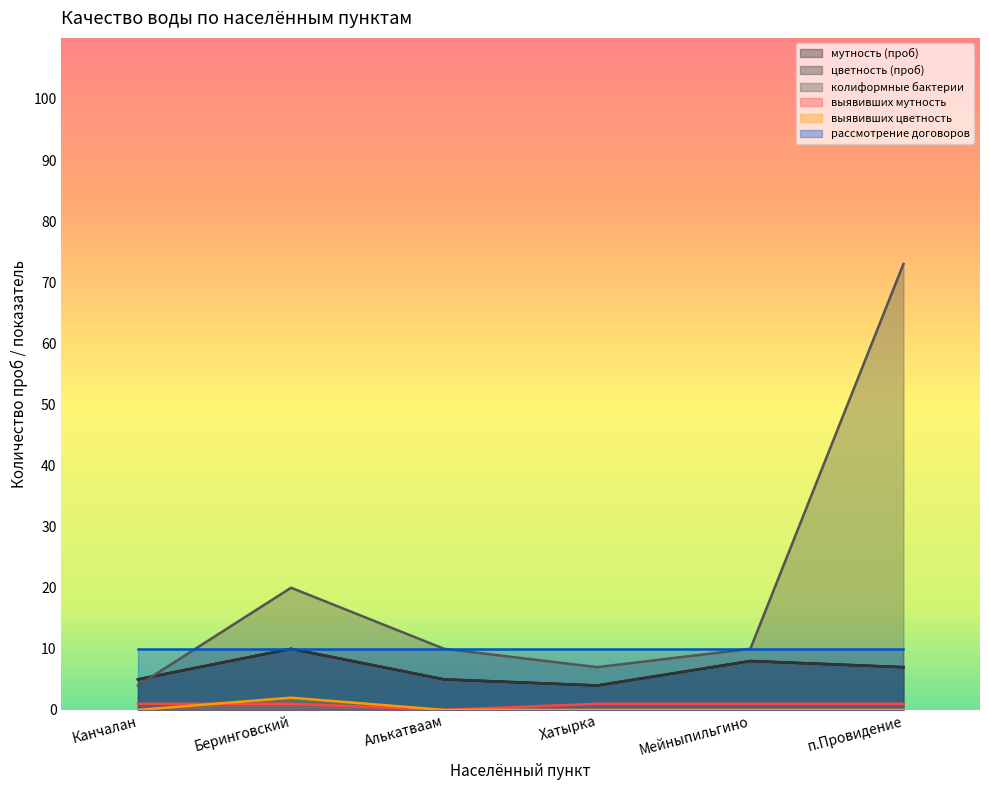

How many values in выявивших цветность are above zero?

1